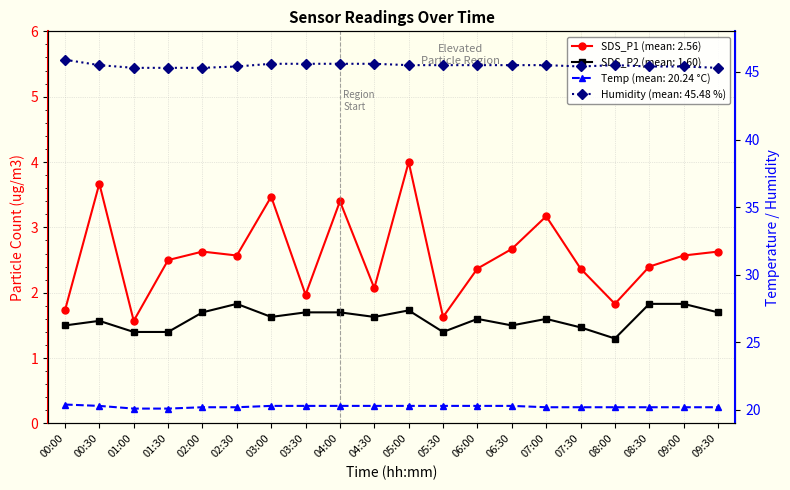

True or false: Humidity and SDS_P2 intersect in this chart.

False